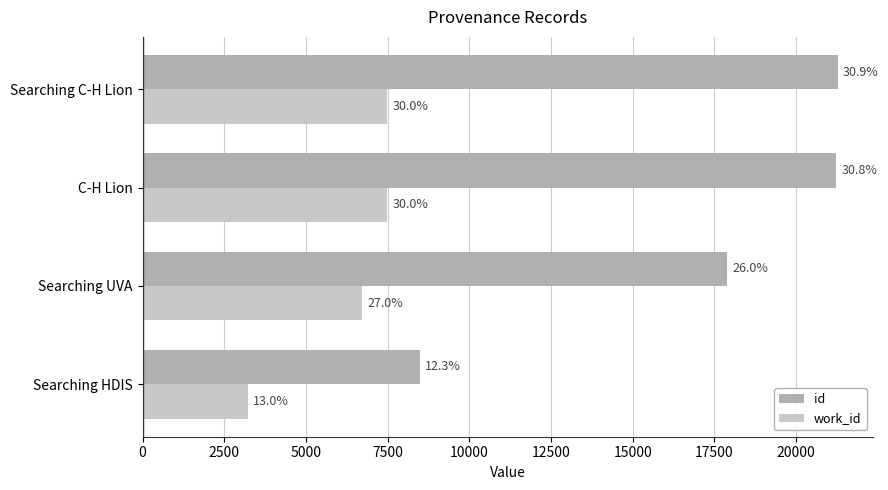

What is the value of the id bar at the 4th from the left?

21285